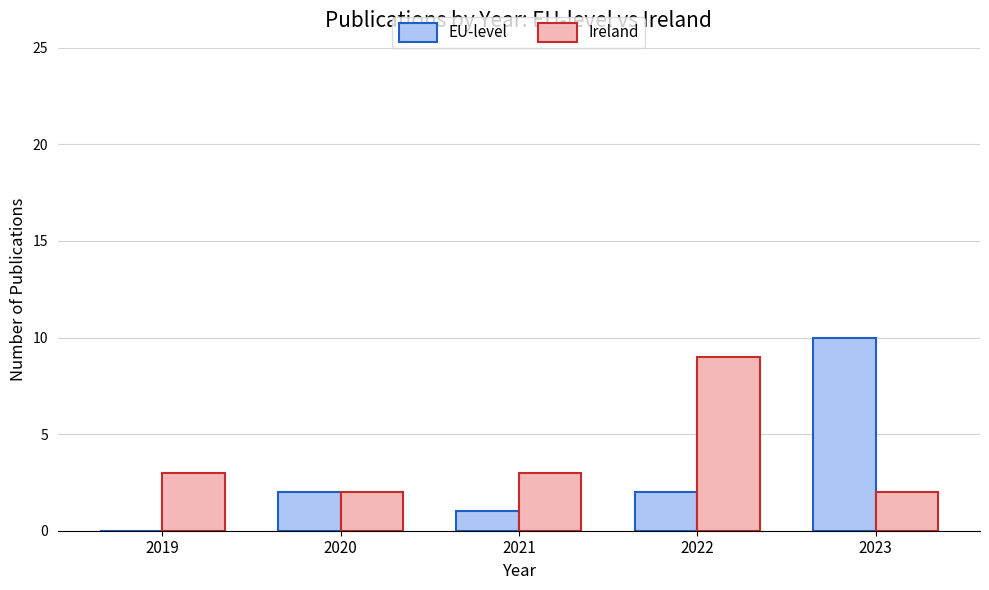

How many distinct data groups are displayed?

2